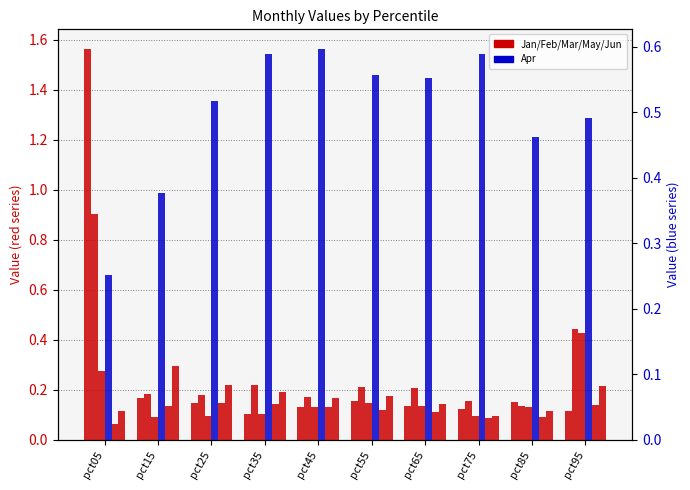

How many distinct data groups are displayed?

6